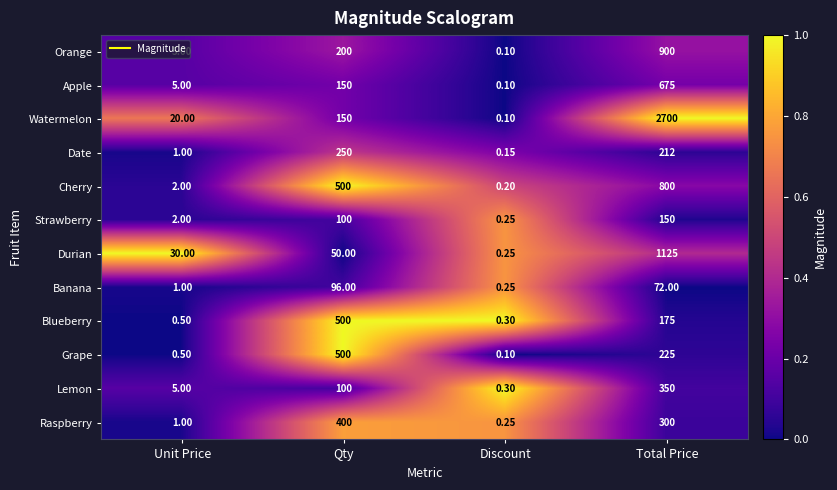

At Total Price, list the series in order from smallest to largest.

Banana, Strawberry, Blueberry, Date, Grape, Raspberry, Lemon, Apple, Cherry, Orange, Durian, Watermelon